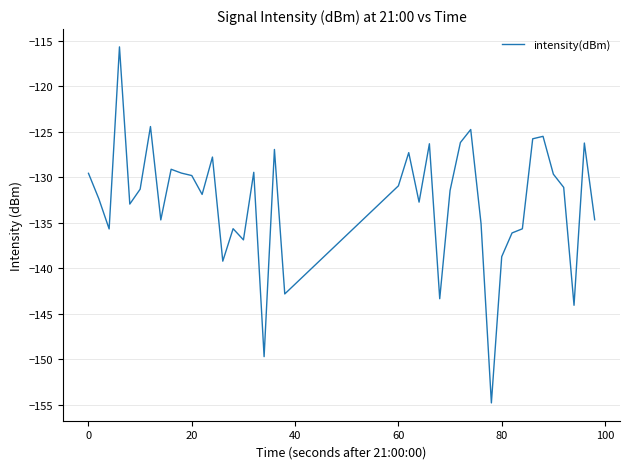

What is the average value?

-132.6